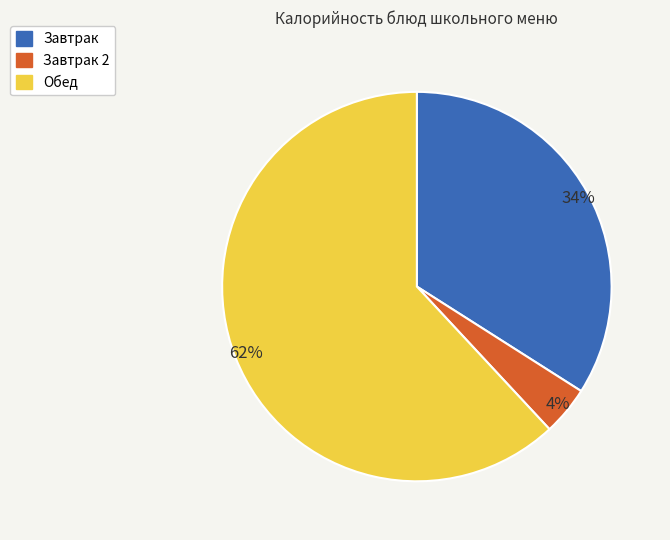

Is the sum of Завтрак and Обед greater than half?

Yes